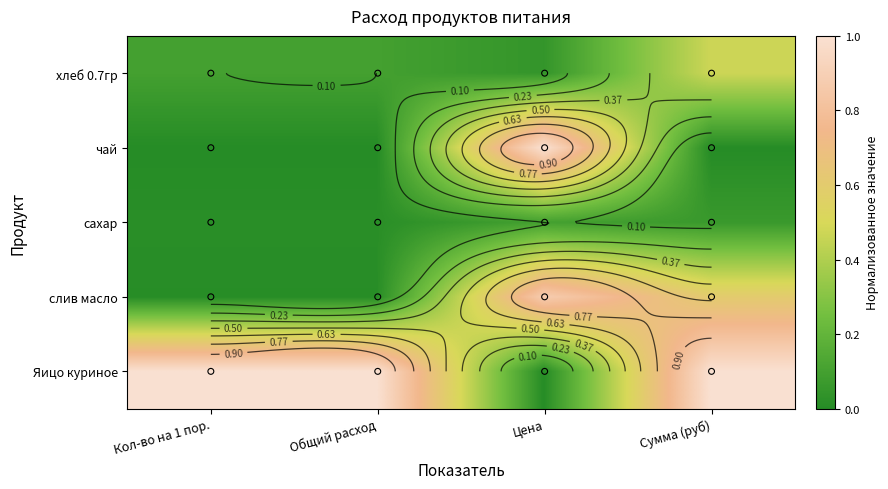

At which category is the sum across all series the highest?

Сумма (руб)